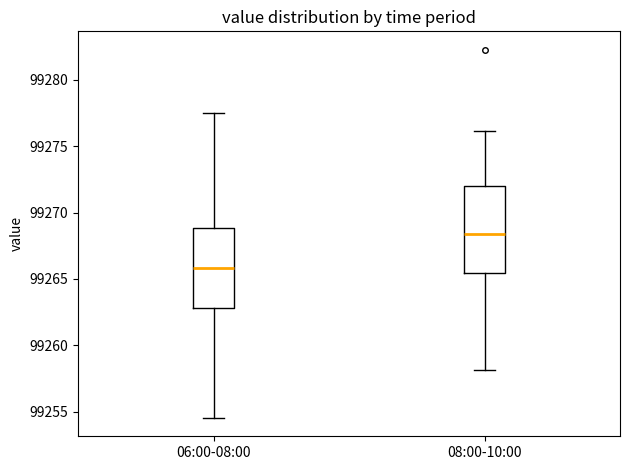

Reading left to right, read every box against the y-axis: the position of its median line, the range the box covers, and the ends of its whiskers. The values are not printed on the chart, so give them approximately, as read against the axis.

06:00-08:00: median 99266.0, box 99263.0 to 99269.0, whiskers 99254.5 to 99277.5
08:00-10:00: median 99268.5, box 99265.5 to 99272.0, whiskers 99258.0 to 99276.0